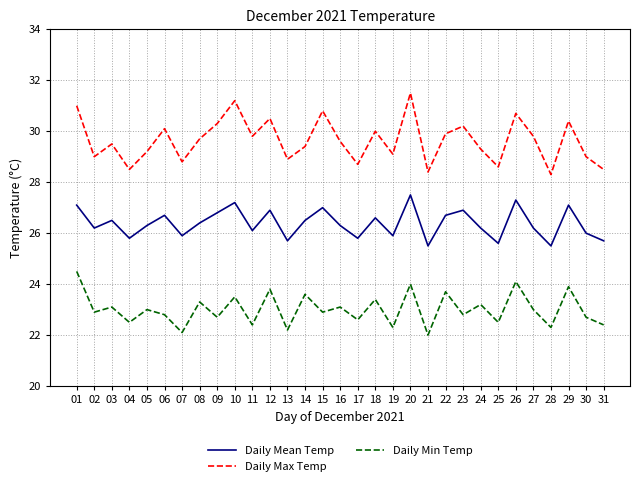

True or false: Daily Max Temp and Daily Mean Temp cross at least once.

False